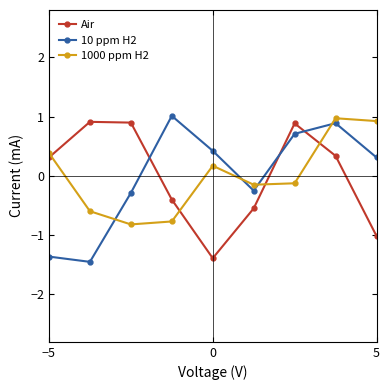

In Air, how many points are higher than both neighbors (excluding endpoints)?

2